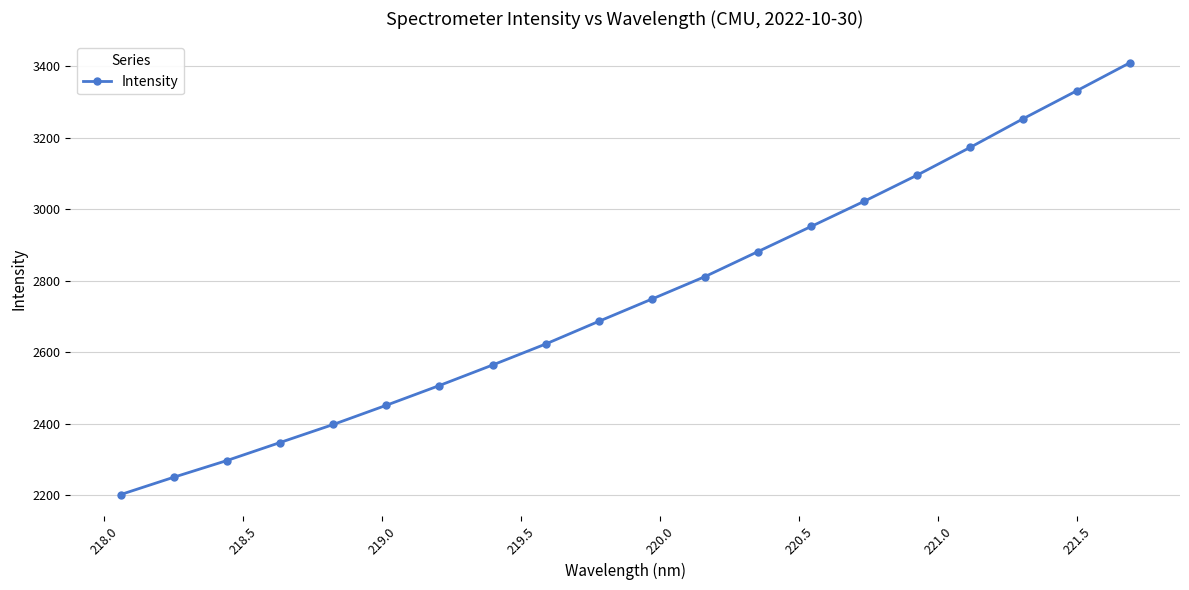

True or false: there are more than 1 points higher than both neighbors.

False